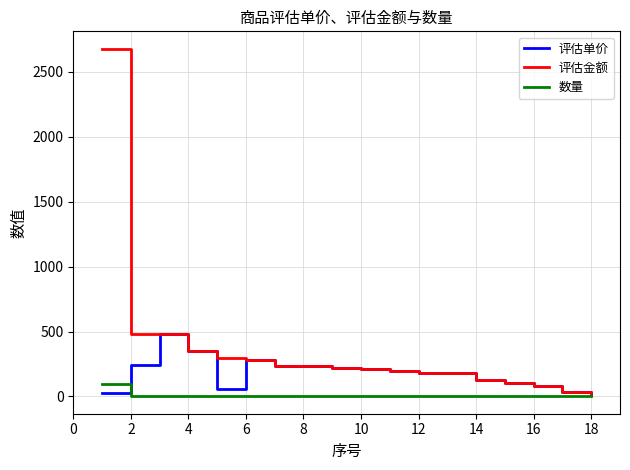

What are all the series names shown in the legend?

评估单价, 评估金额, 数量